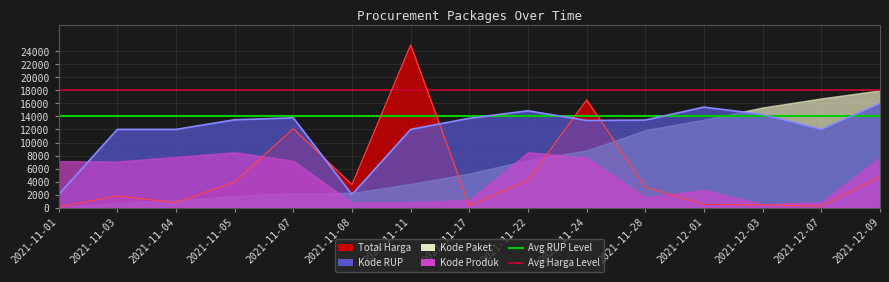

True or false: Avg Total Harga level has a value of 18000 at 2021-11-01.

True